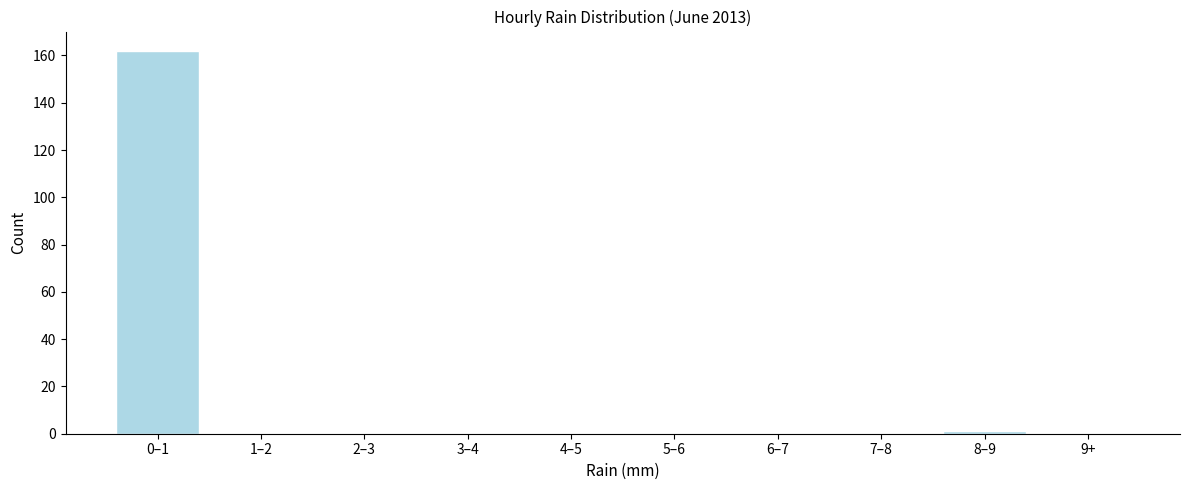

Reading left to right, list all the values displayed in this chart.

0–1=162	1–2=0	2–3=0	3–4=0	4–5=0	5–6=0	6–7=0	7–8=0	8–9=1	9+=0